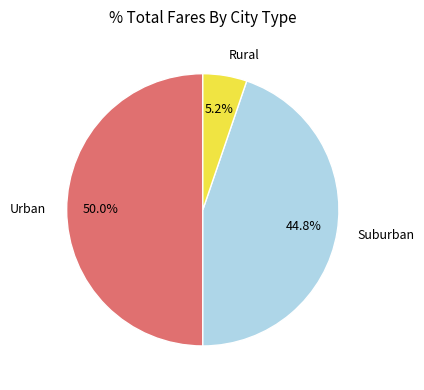

Which has a higher value, Suburban or Rural?

Suburban